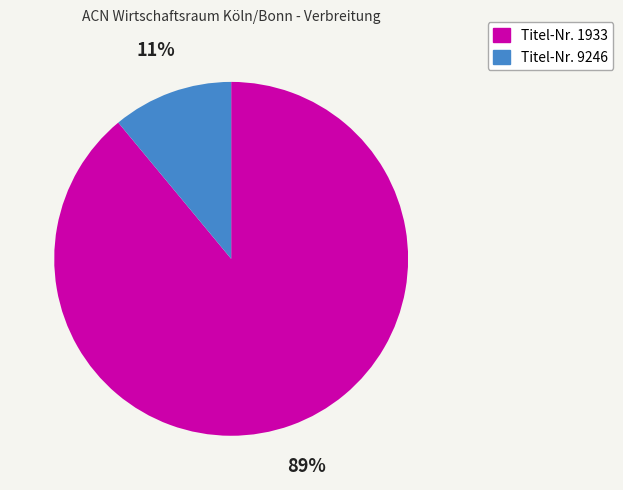

Is there a majority slice in this chart?

Yes